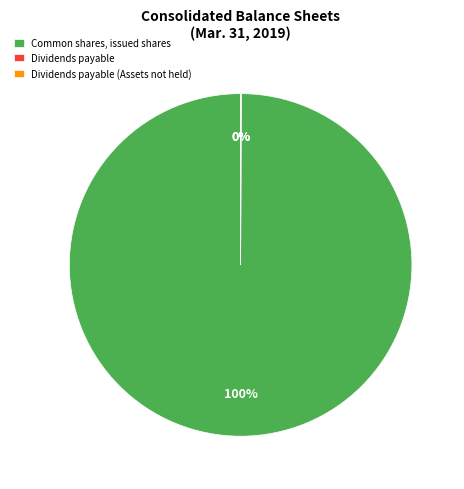

Which slice is the largest?

Common shares, issued shares